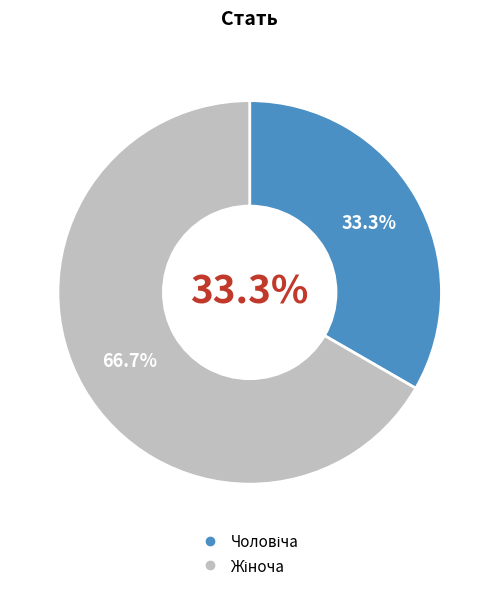

What percentage is the Чоловіча slice, to the nearest percent?

33%